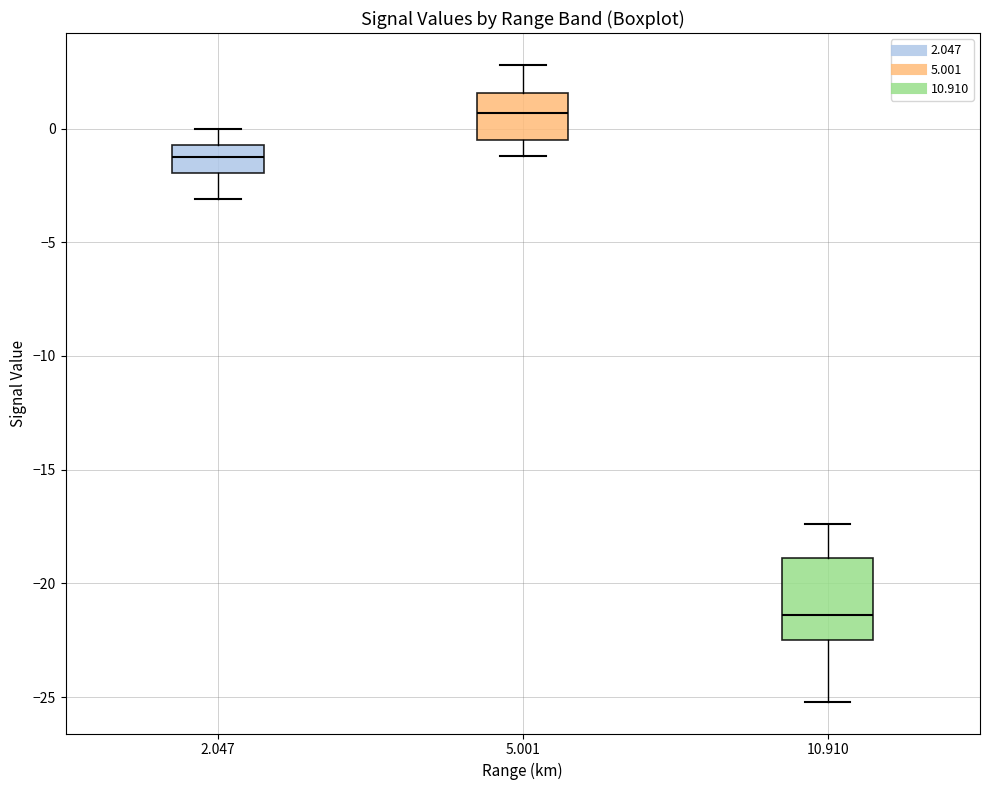

Which box's median line is the lowest?

10.910